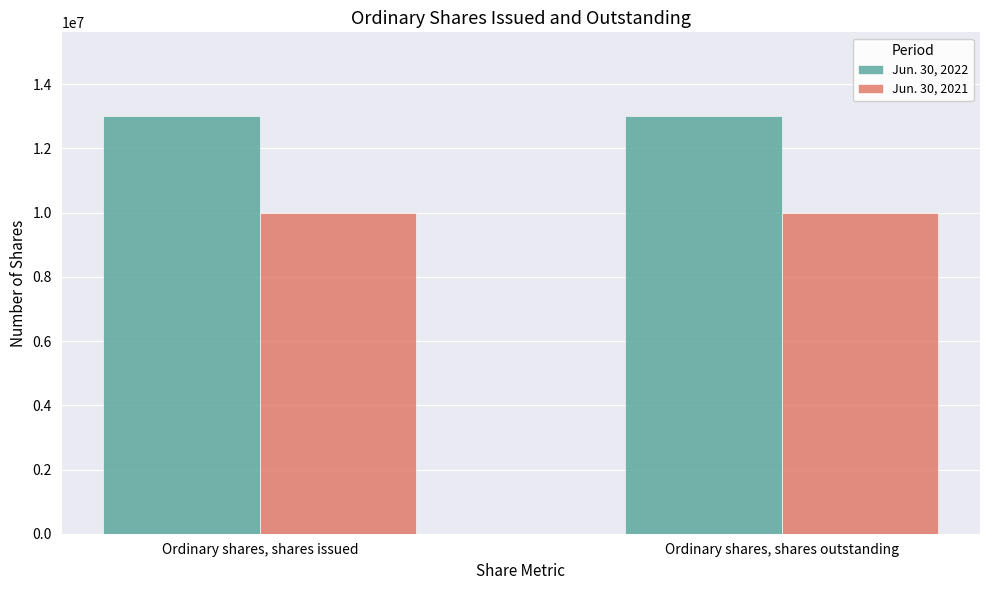

Does the chart contain stacked bars?

No